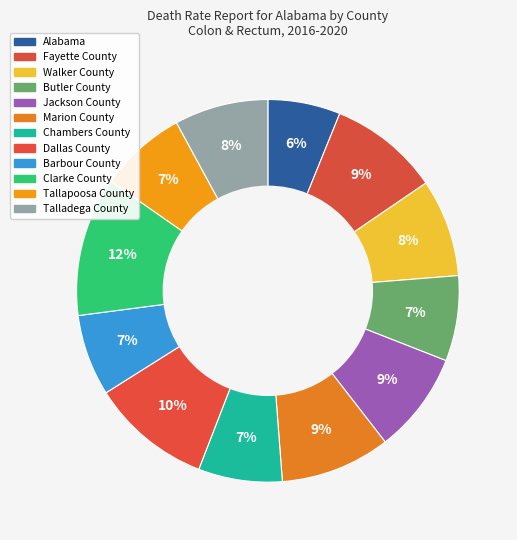

What percentage do Marion County and Butler County together represent?

16.5%